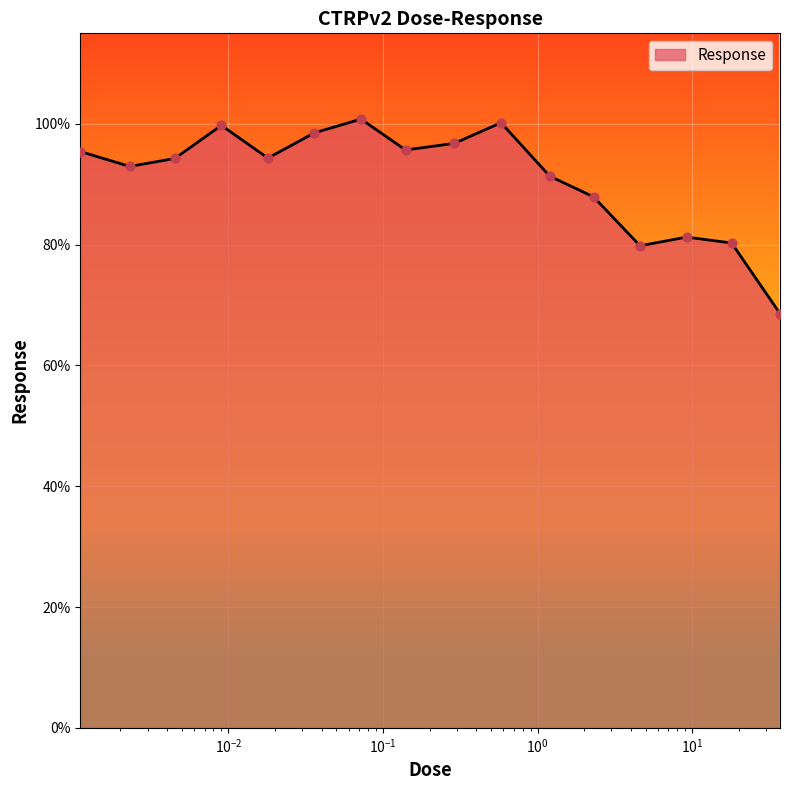

What is the difference between the maximum and minimum values?

32.2